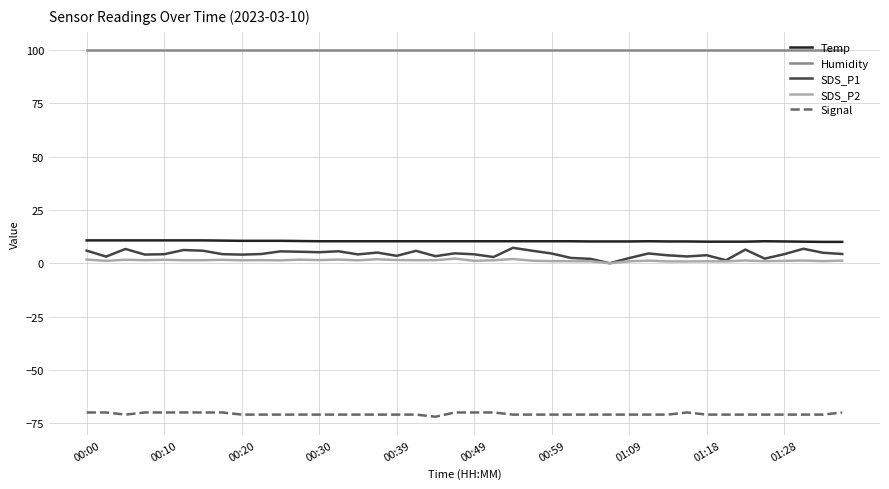

True or false: Signal and Humidity intersect in this chart.

False